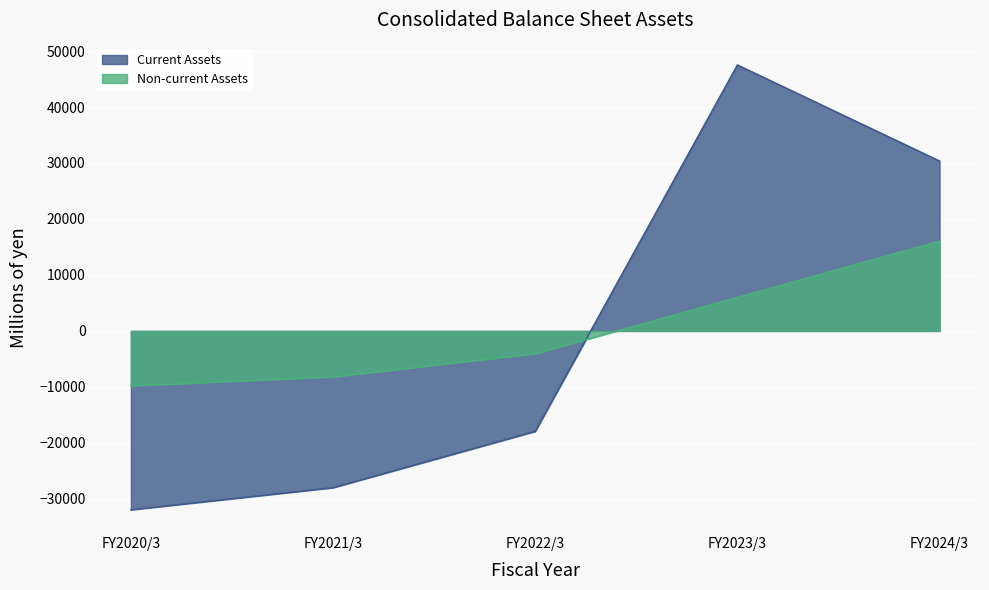

The Current Assets series shows -13870.5 at FY2020/3. True or false?

False